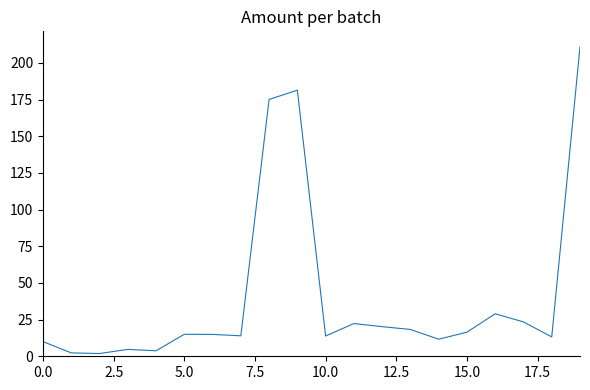

What is the average value?

40.1